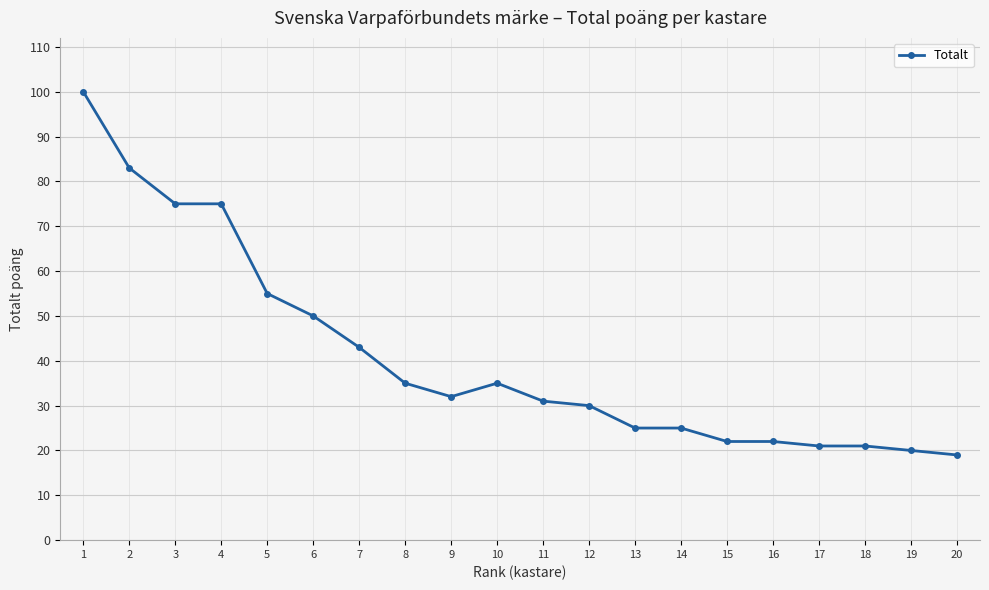

What is the difference between the maximum and second lowest values?

80